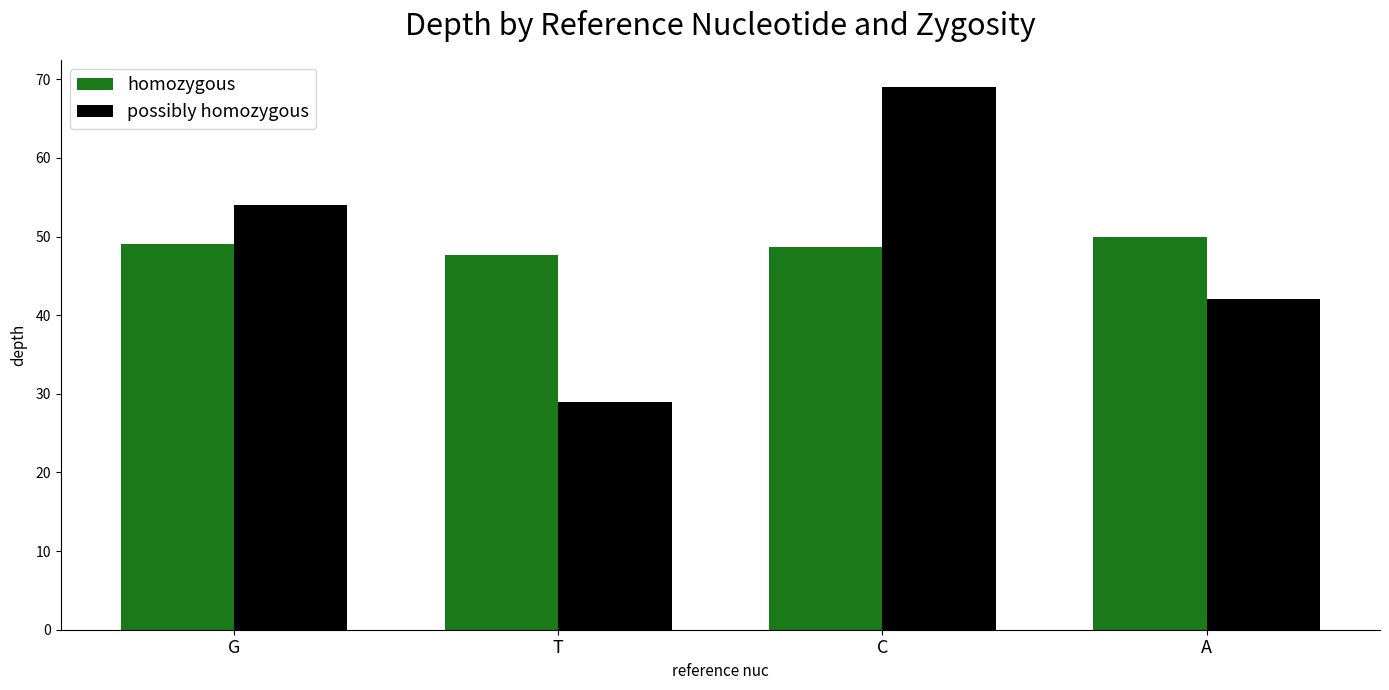

Count the homozygous values in the range 48 to 50.

3